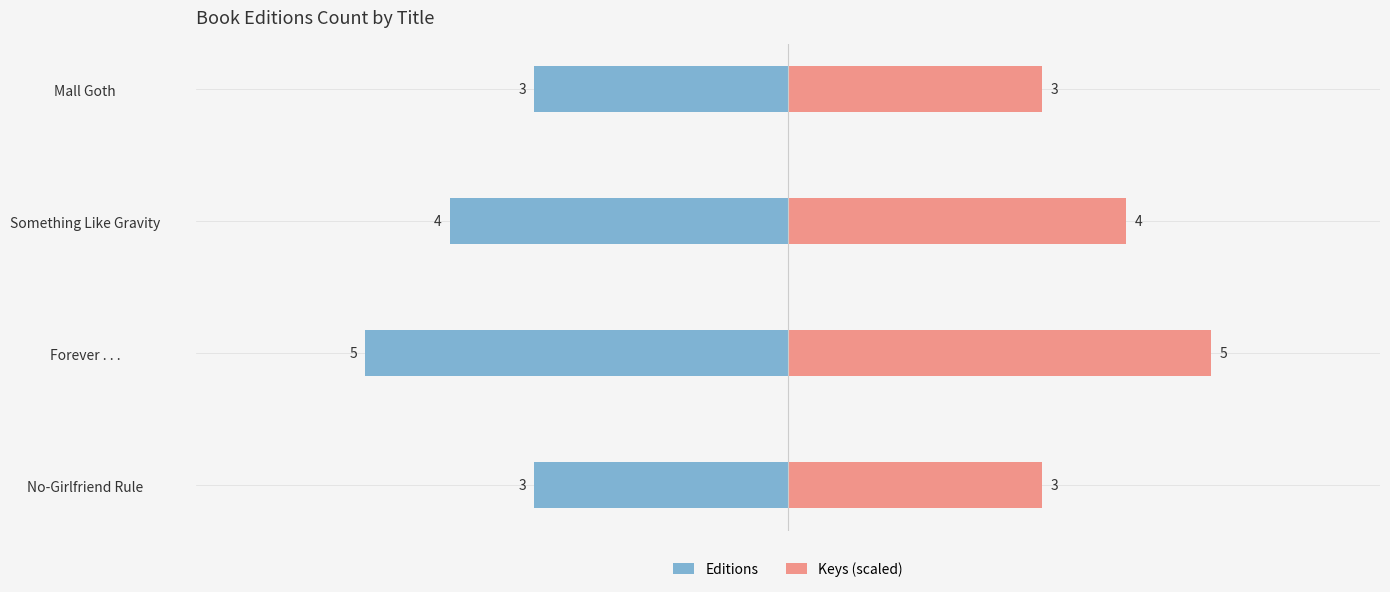

What is the difference between the maximum and minimum values in the Keys (scaled) series?

2